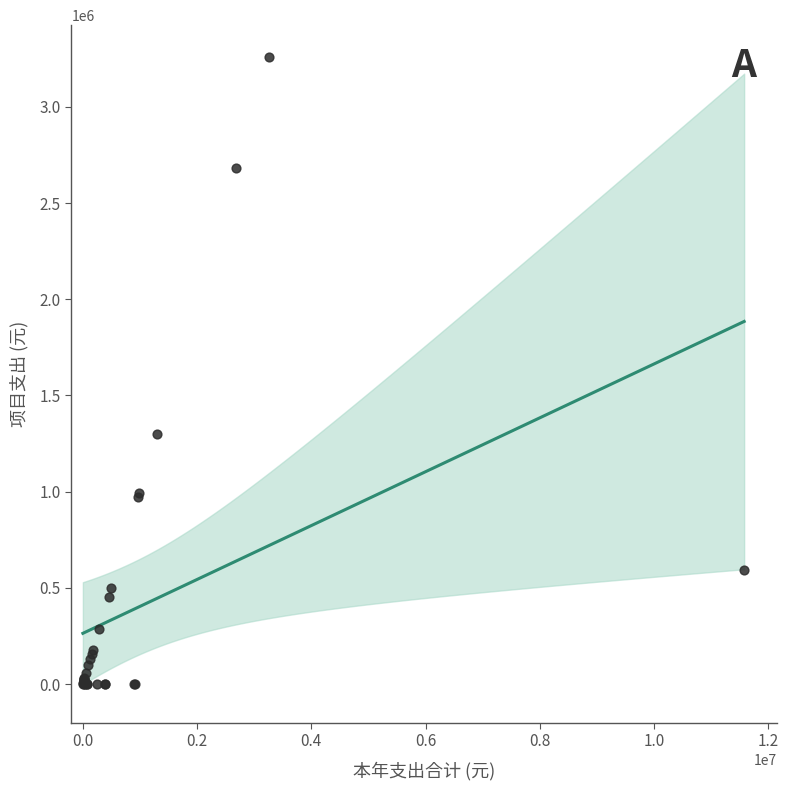

What Y value in the scatter plot is closest to 1630500?

1300000.0